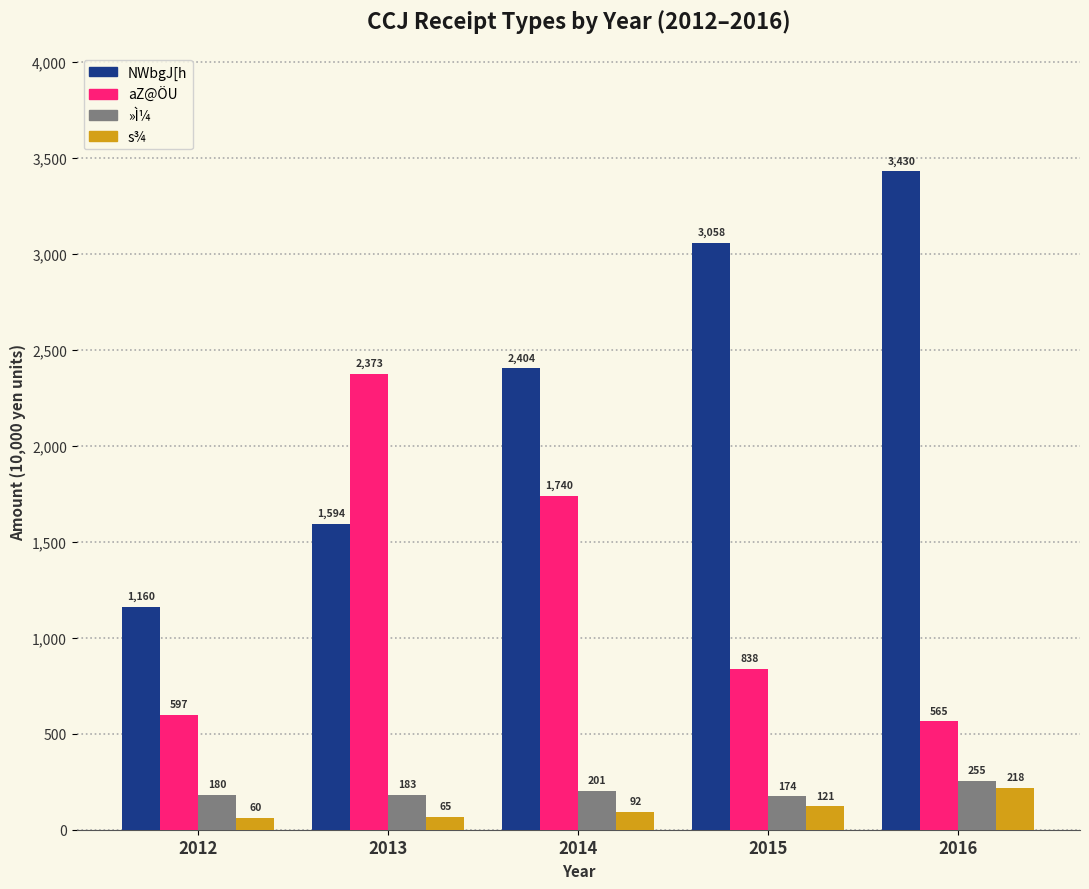

At how many categories does at least one series exceed 2051?

4